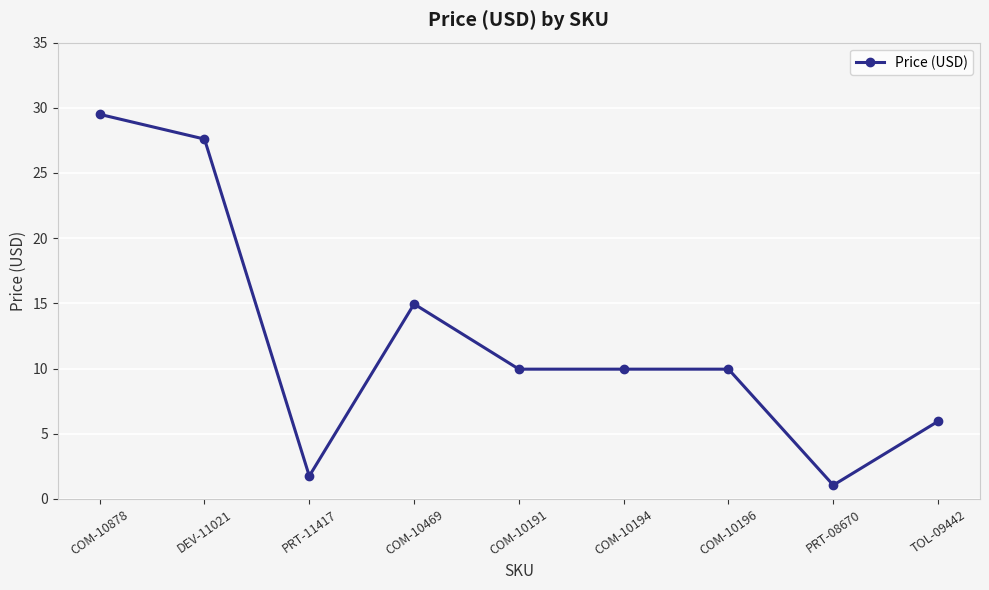

The chart shows a value of 29.5 at COM-10878. True or false?

True